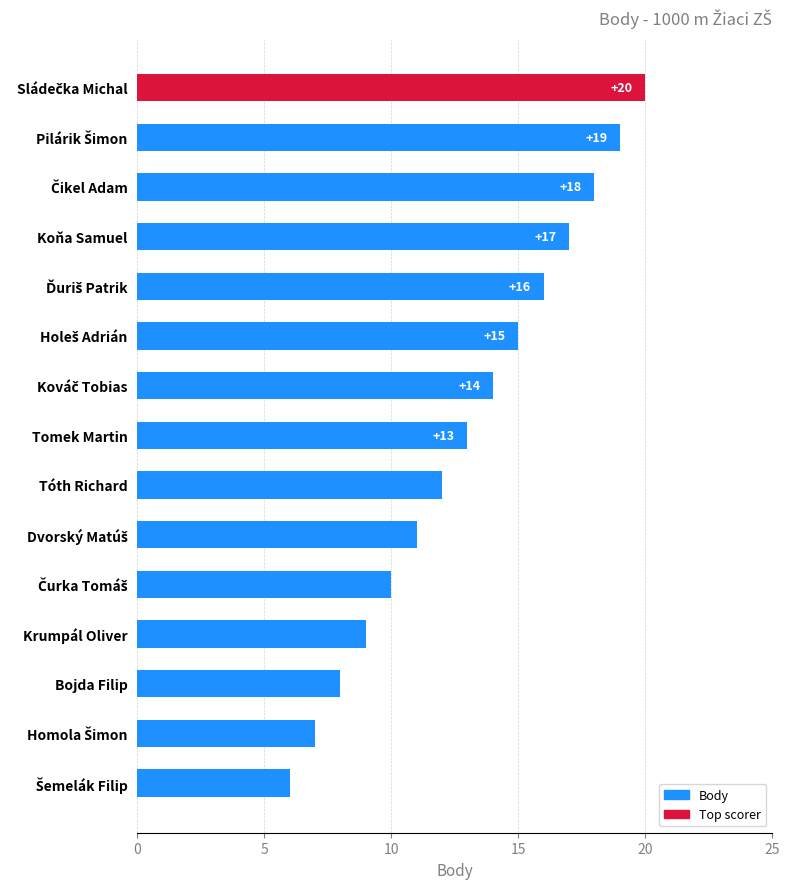

Does the chart contain stacked bars?

No